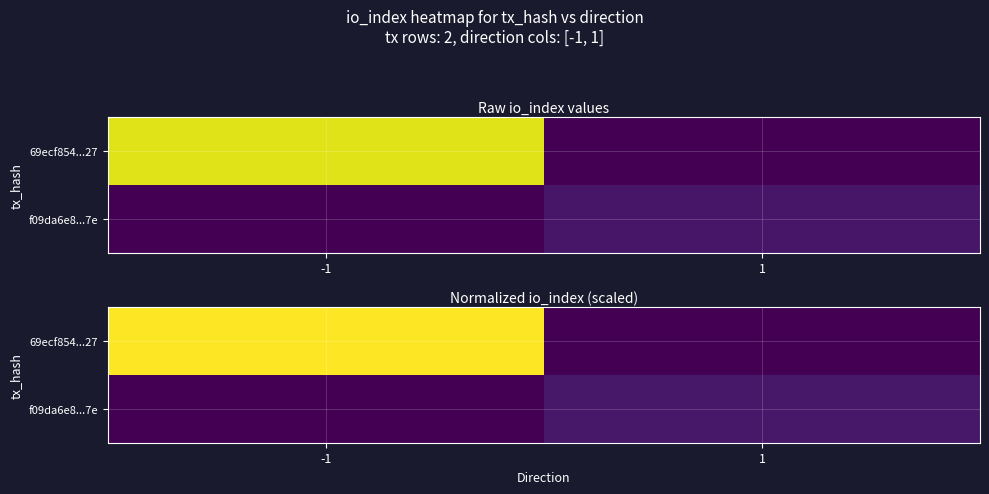

List the series in order of their overall mean, lowest first.

f09da6e8...7e, 69ecf854...27